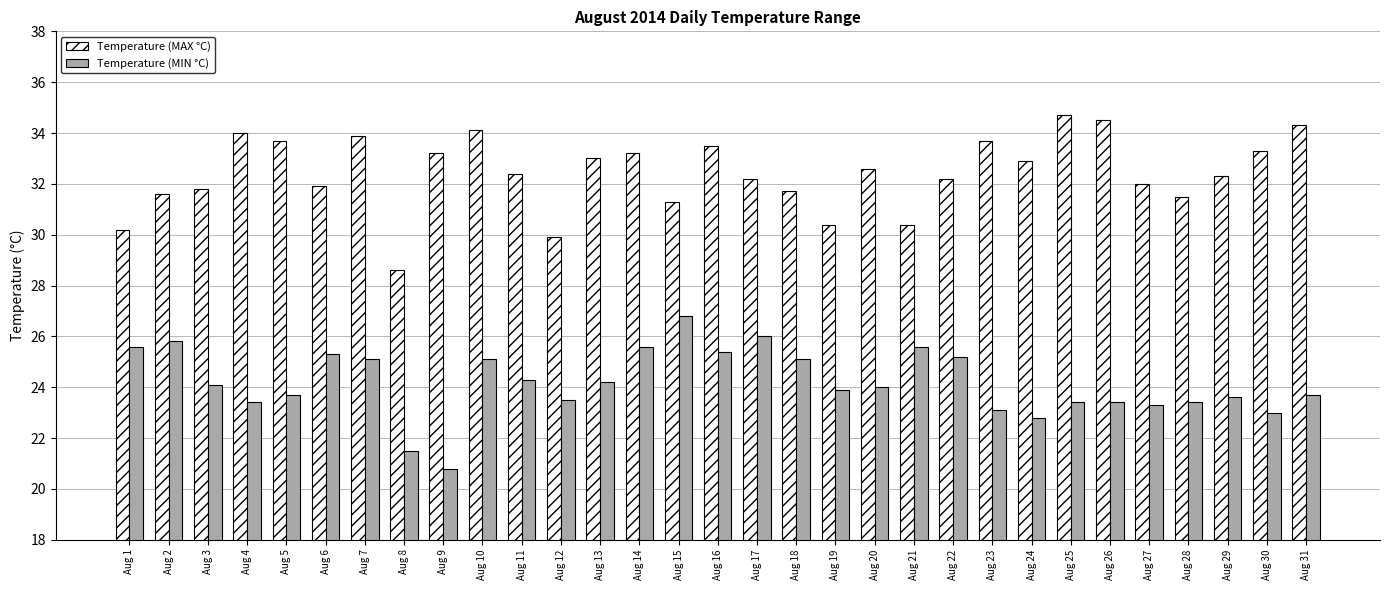

Reading left to right, extract all data points from this chart.

Temperature (MAX °C): Aug 1=30.2	Aug 2=31.6	Aug 3=31.8	Aug 4=34.0	Aug 5=33.7	Aug 6=31.9	Aug 7=33.9	Aug 8=28.6	Aug 9=33.2	Aug 10=34.1	Aug 11=32.4	Aug 12=29.9	Aug 13=33.0	Aug 14=33.2	Aug 15=31.3	Aug 16=33.5	Aug 17=32.2	Aug 18=31.7	Aug 19=30.4	Aug 20=32.6	Aug 21=30.4	Aug 22=32.2	Aug 23=33.7	Aug 24=32.9	Aug 25=34.7	Aug 26=34.5	Aug 27=32.0	Aug 28=31.5	Aug 29=32.3	Aug 30=33.3	Aug 31=34.3
Temperature (MIN °C): Aug 1=25.6	Aug 2=25.8	Aug 3=24.1	Aug 4=23.4	Aug 5=23.7	Aug 6=25.3	Aug 7=25.1	Aug 8=21.5	Aug 9=20.8	Aug 10=25.1	Aug 11=24.3	Aug 12=23.5	Aug 13=24.2	Aug 14=25.6	Aug 15=26.8	Aug 16=25.4	Aug 17=26.0	Aug 18=25.1	Aug 19=23.9	Aug 20=24.0	Aug 21=25.6	Aug 22=25.2	Aug 23=23.1	Aug 24=22.8	Aug 25=23.4	Aug 26=23.4	Aug 27=23.3	Aug 28=23.4	Aug 29=23.6	Aug 30=23.0	Aug 31=23.7